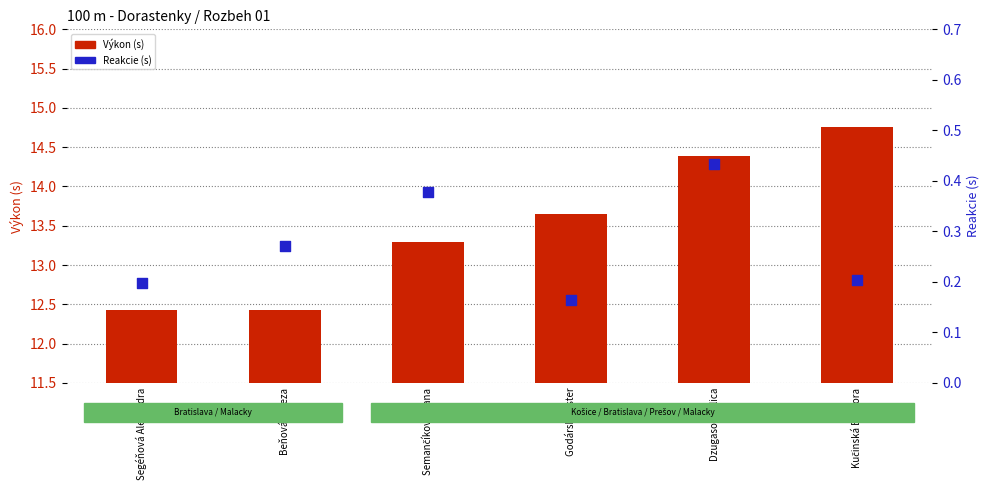

Which series reaches the maximum Y coordinate?

Výkon (s)